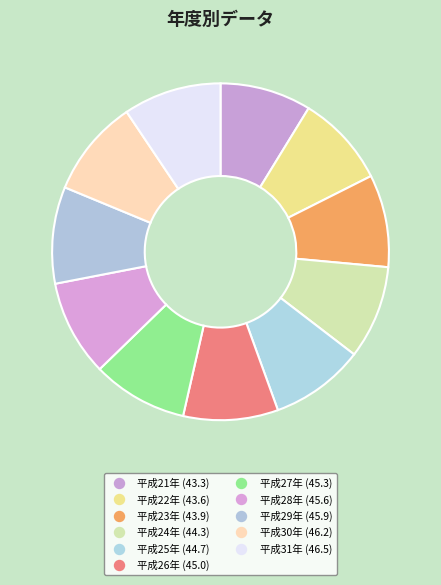

How many segments does this pie chart have?

11